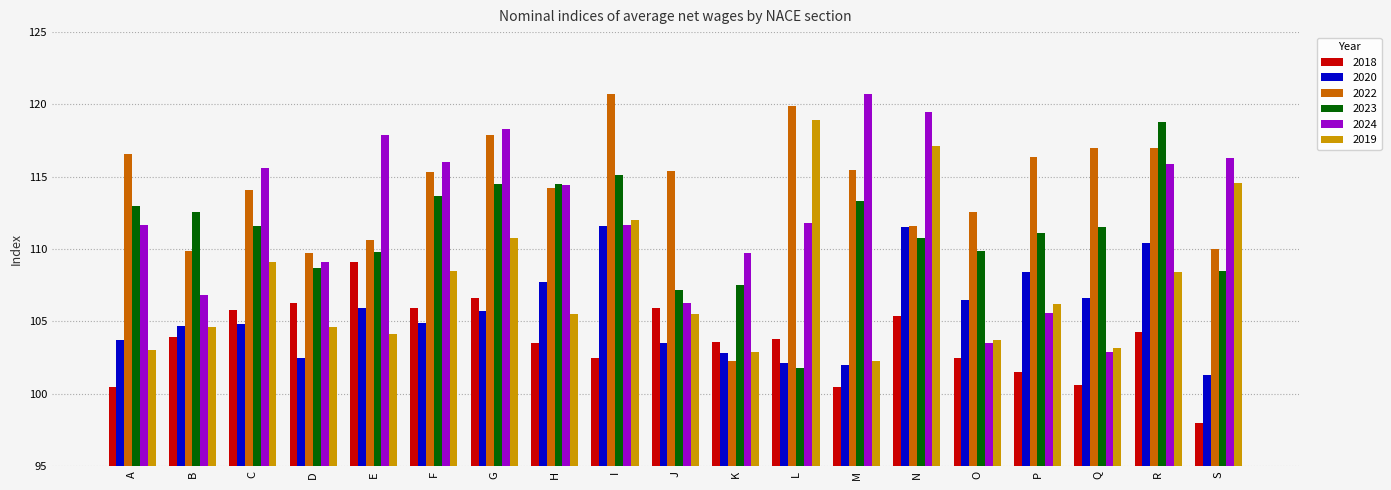

What is the value of the 2018 bar at the 6th from the left?

105.9